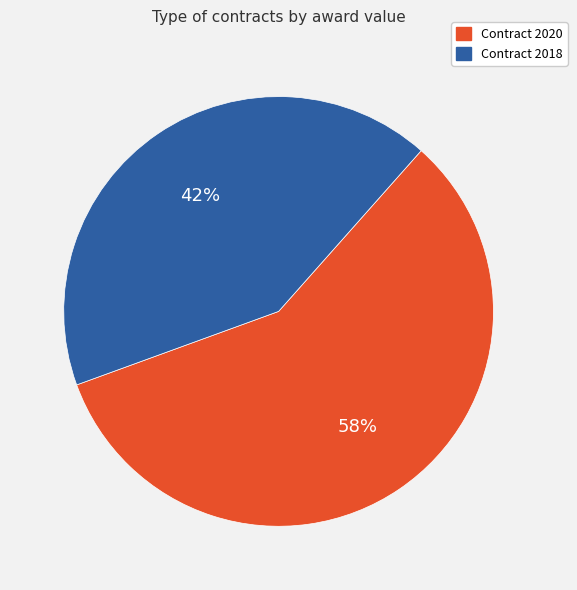

Is there any slice that represents more than half of the pie?

Yes